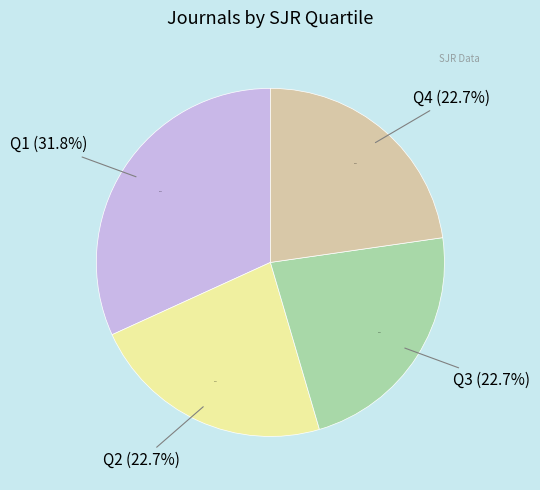

Is there a majority slice in this chart?

No